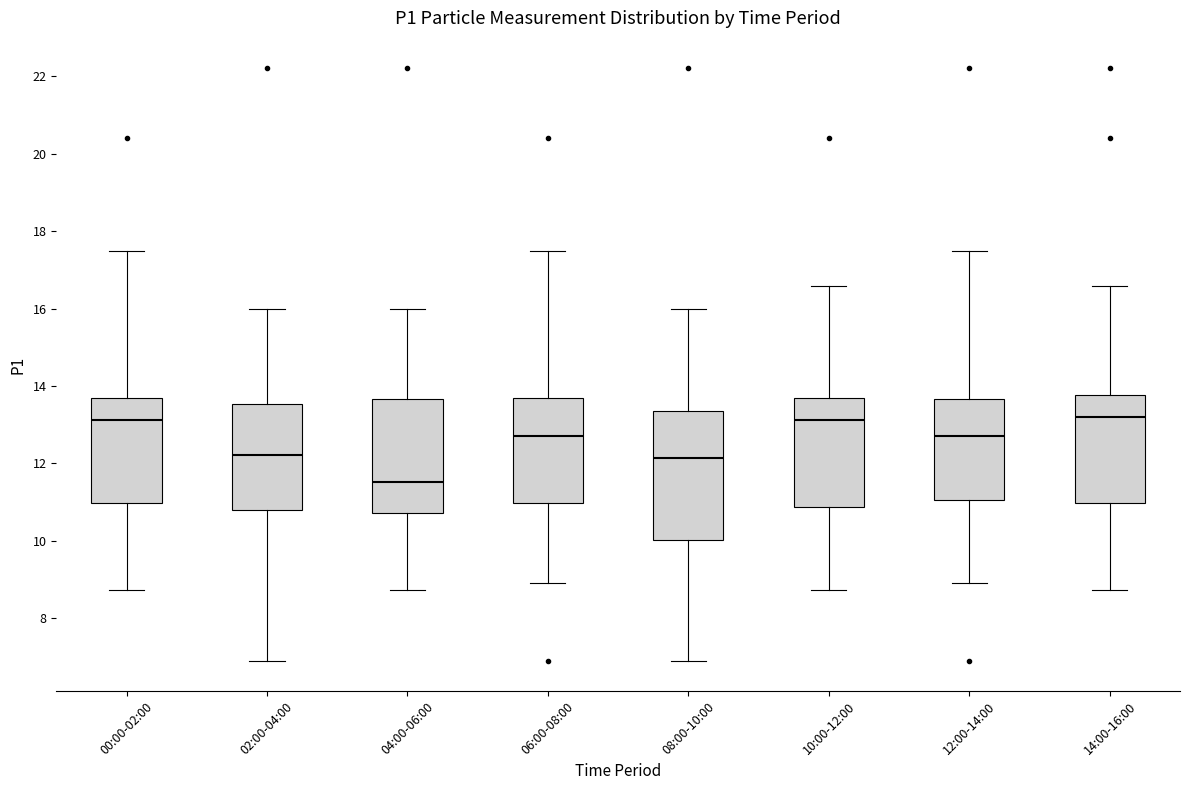

Reading left to right, read every box against the y-axis: the position of its median line, the range the box covers, and the ends of its whiskers. The values are not printed on the chart, so give them approximately, as read against the axis.

00:00-02:00: median 13.2, box 11.0 to 13.6, whiskers 8.8 to 17.6
02:00-04:00: median 12.2, box 10.8 to 13.6, whiskers 6.8 to 16.0
04:00-06:00: median 11.6, box 10.8 to 13.6, whiskers 8.8 to 16.0
06:00-08:00: median 12.8, box 11.0 to 13.6, whiskers 9.0 to 17.6
08:00-10:00: median 12.2, box 10.0 to 13.4, whiskers 6.8 to 16.0
10:00-12:00: median 13.2, box 10.8 to 13.6, whiskers 8.8 to 16.6
12:00-14:00: median 12.8, box 11.0 to 13.6, whiskers 9.0 to 17.6
14:00-16:00: median 13.2, box 11.0 to 13.8, whiskers 8.8 to 16.6